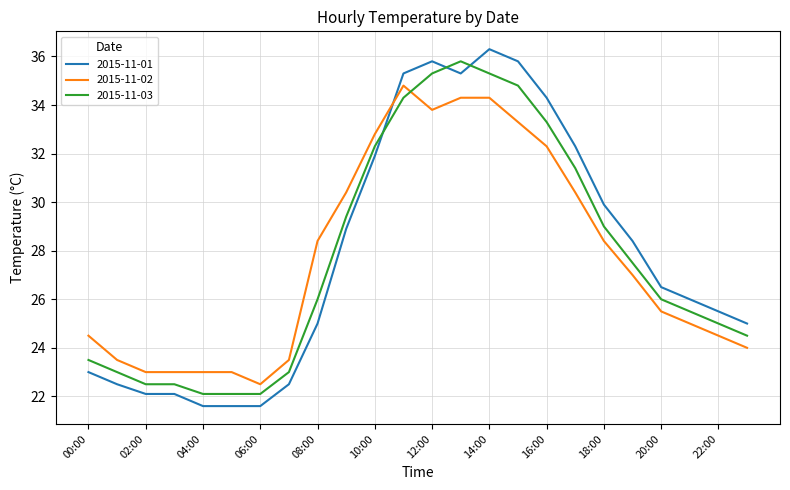

What is the maximum value shown in the chart?

36.3